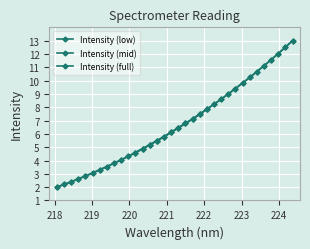

At which category does the chart reach its minimum across all series?

218.0596